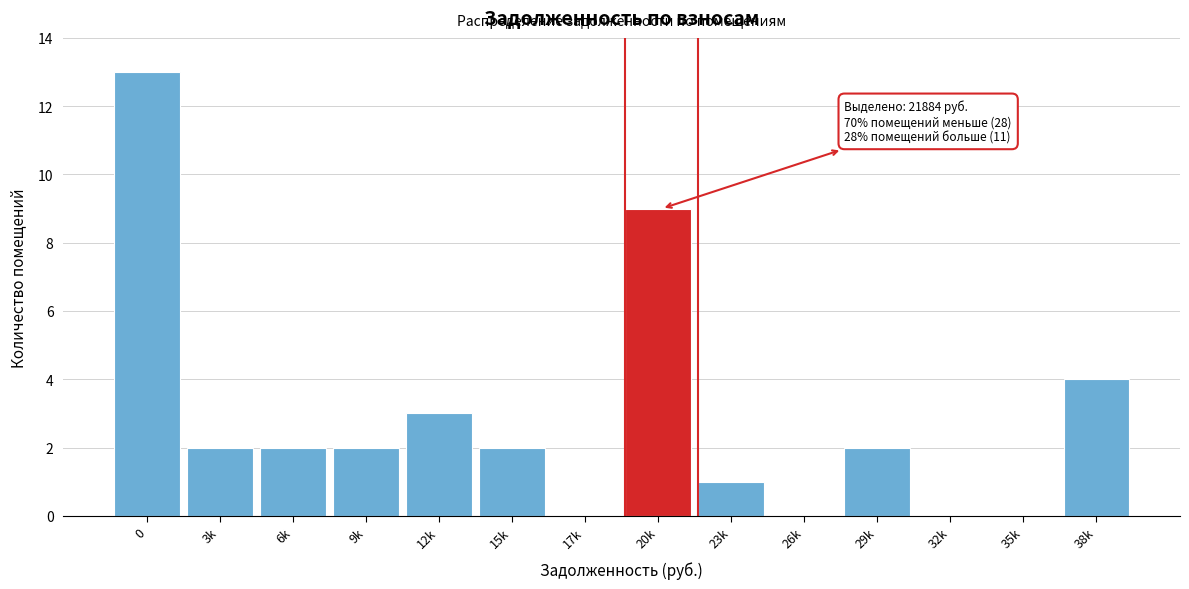

Reading left to right, list all the values displayed in this chart.

0=13	3k=2	6k=2	9k=2	12k=3	15k=2	17k=0	20k=9	23k=1	26k=0	29k=2	32k=0	35k=0	38k=4